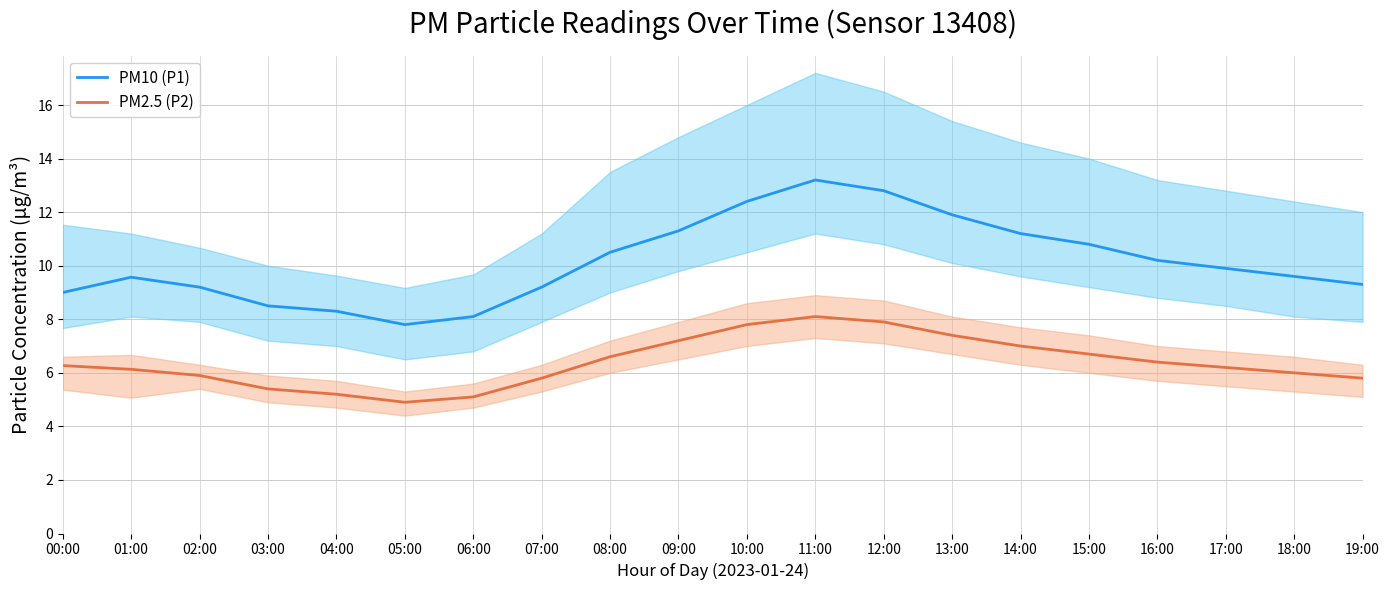

Does the chart have visible grid lines?

Yes